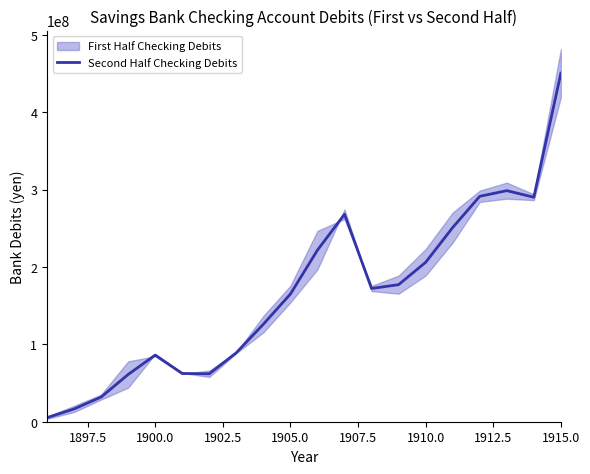

What is the highest value of the Second Half Checking Debits series?

450328899.0